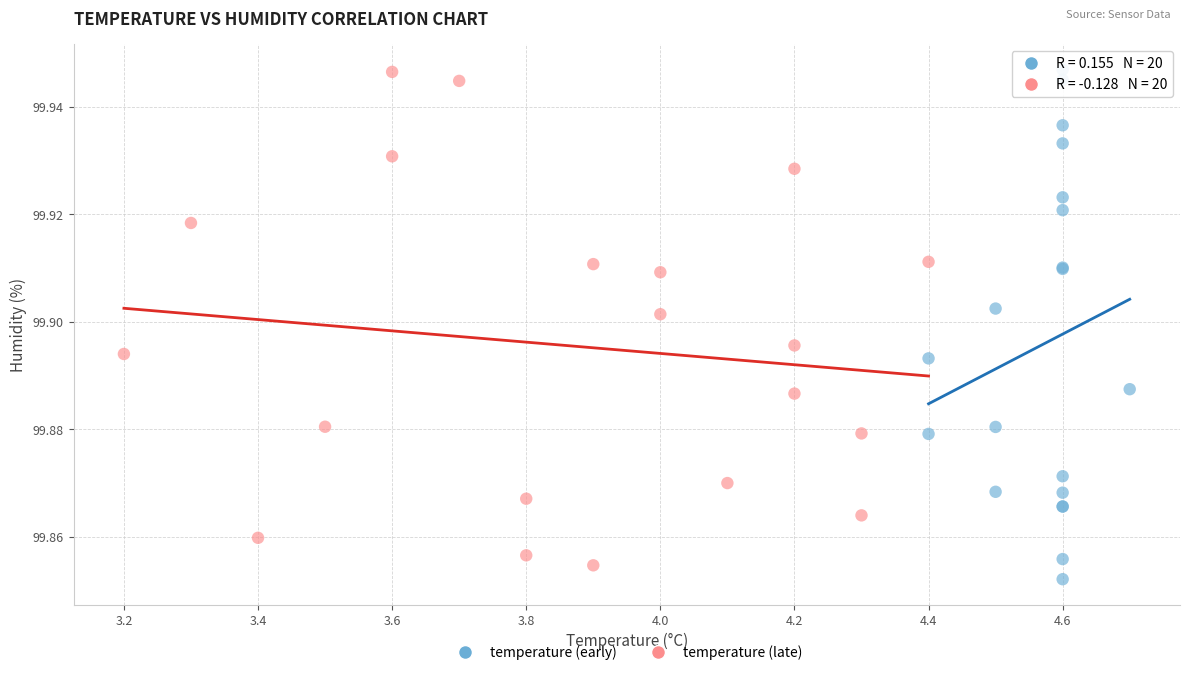

What are all the series names shown in the legend?

temperature (early), temperature (late)